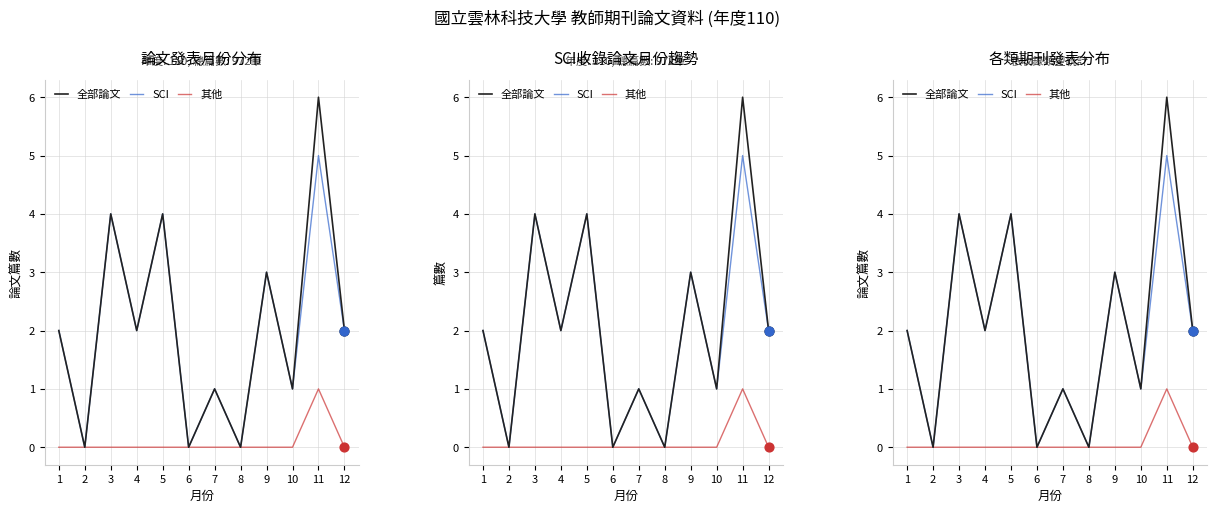

Which series contains the lowest Y value?

全部論文